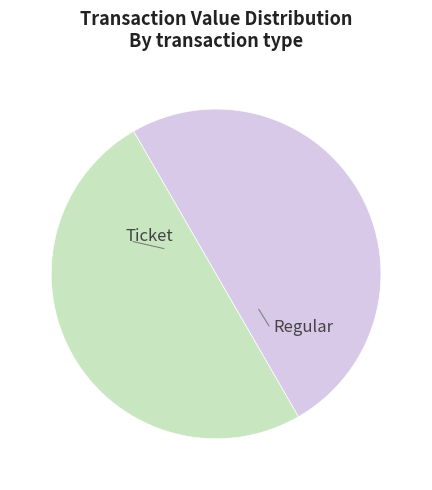

Rank the categories by value from highest to lowest.

Regular (io_index=36), Ticket (io_index=0)